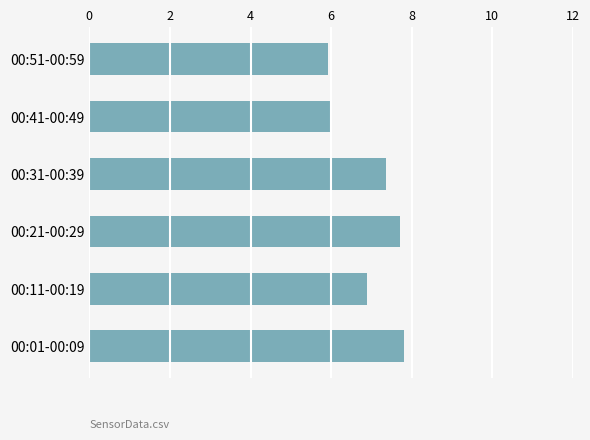

Approximately how many times larger is the value at 00:21-00:29 compared to 00:41-00:49?

1.3